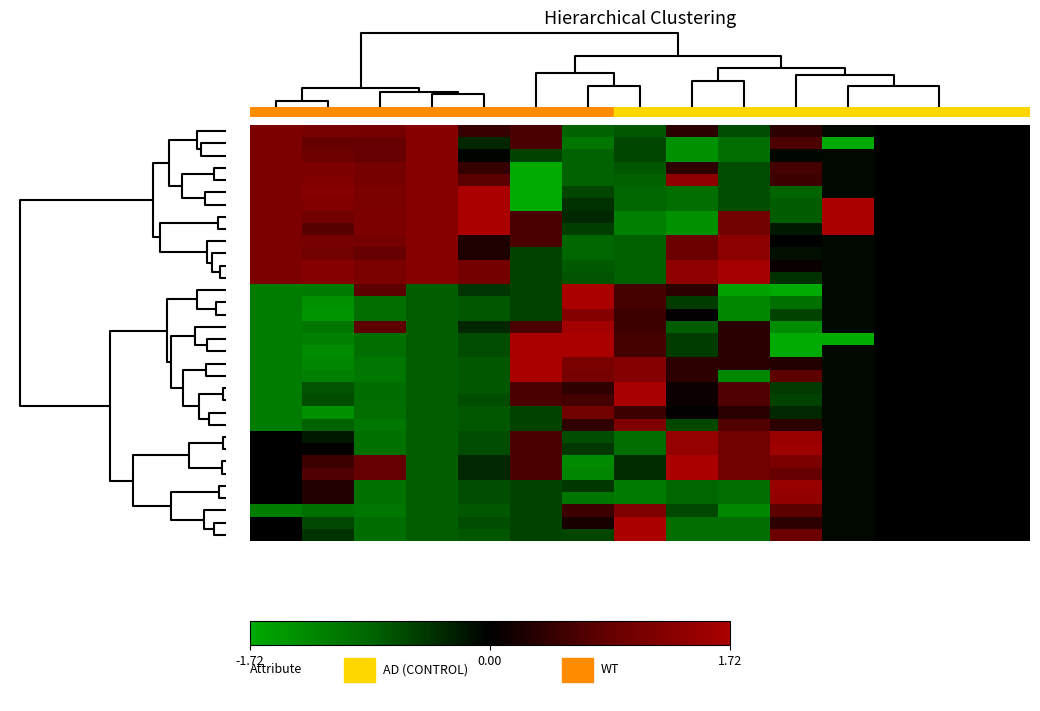

What is the greatest value displayed?

1.7